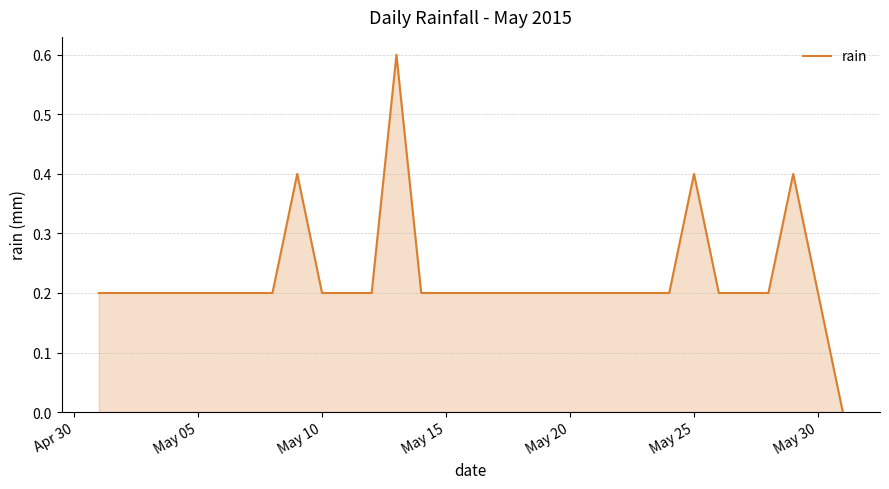

How many positive values are there?

30